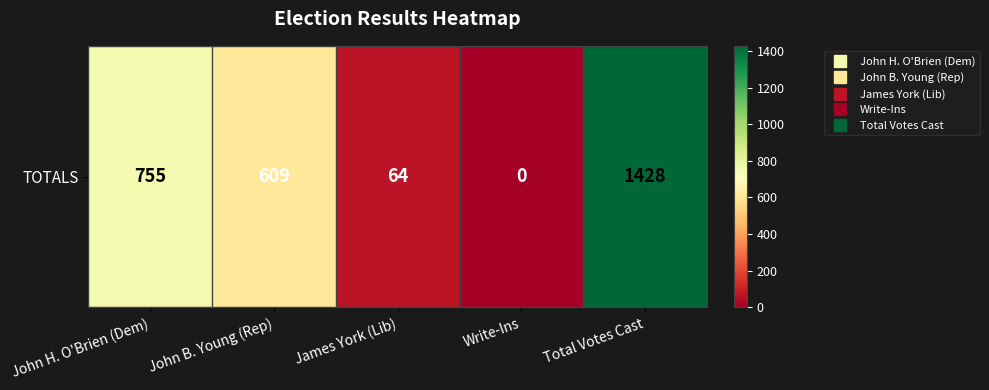

What is the approximate value at John B. Young (Rep)?

609